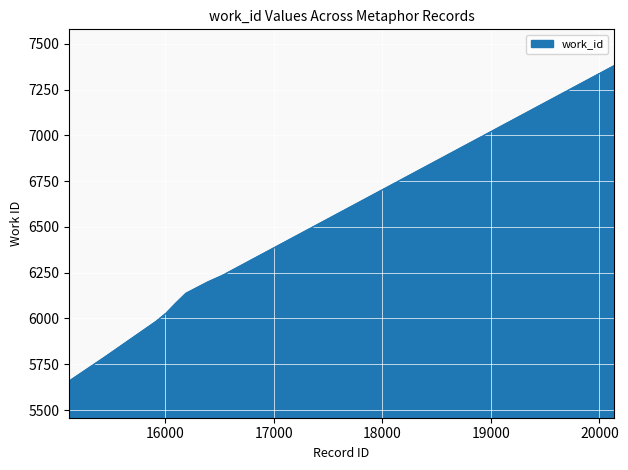

How many distinct data groups are displayed?

1